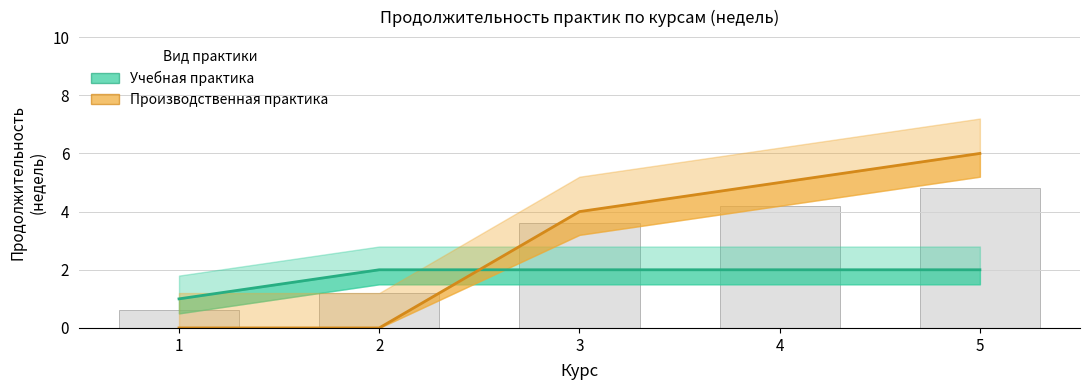

Between 1 and 2, which series saw the biggest shift?

Учебная практика